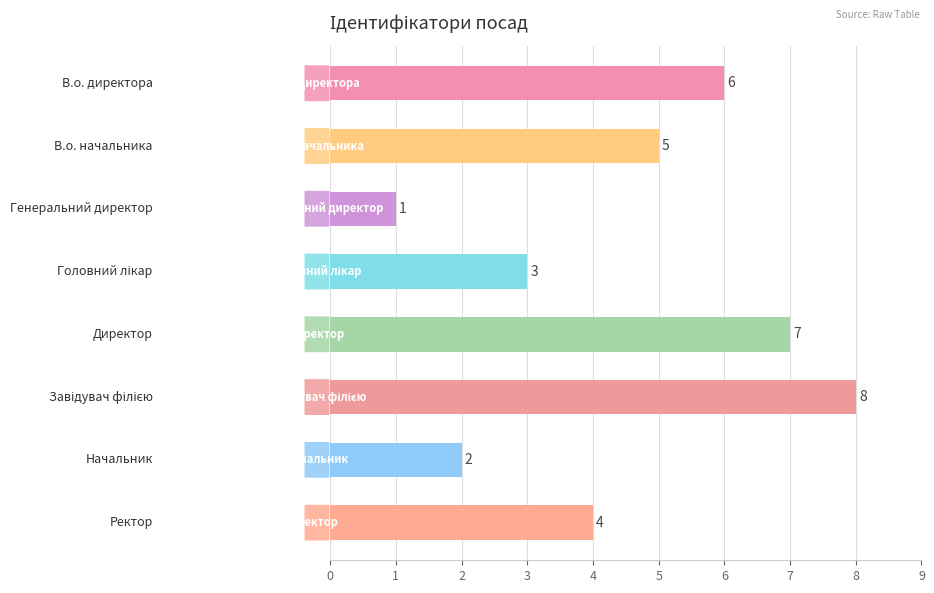

How many distinct data groups are displayed?

1